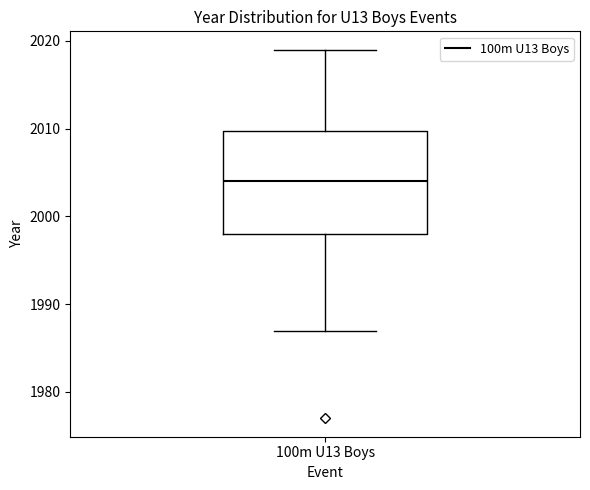

Read this box plot against the y-axis: the position of the median line, the range covered by the box, and the ends of both whiskers. The values are not printed on the chart, so give them approximately, as read against the axis.

median 2004, box 1998 to 2010, whiskers 1987 to 2019